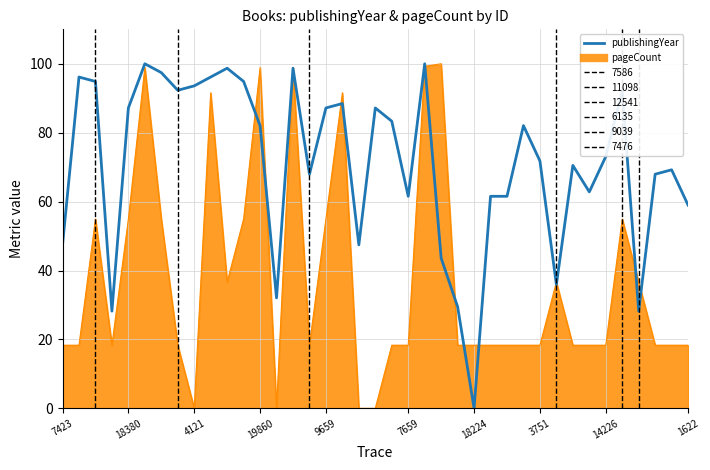

Does the chart display data point markers on the line(s)?

No